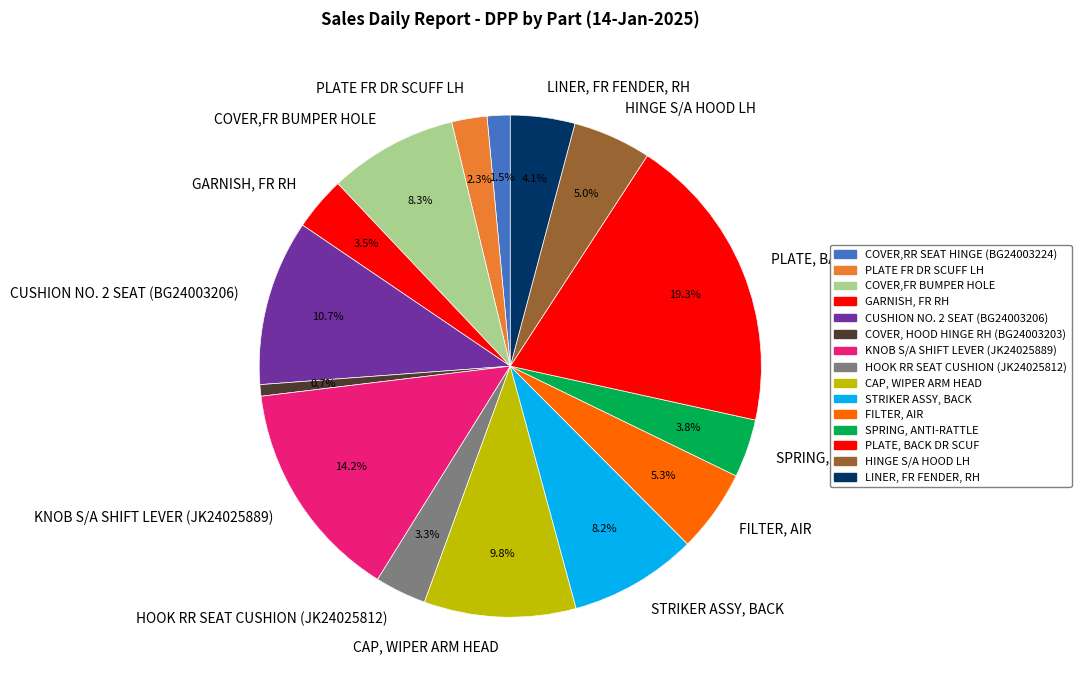

How many slices are in this pie chart?

15